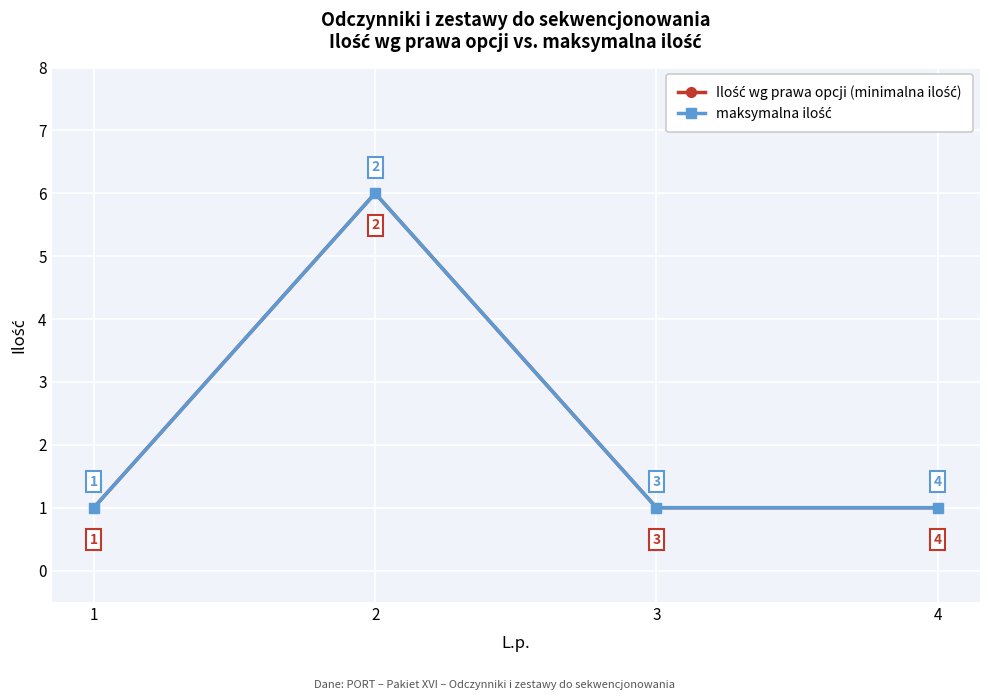

How many interior local peaks does the maksymalna ilość series have?

1